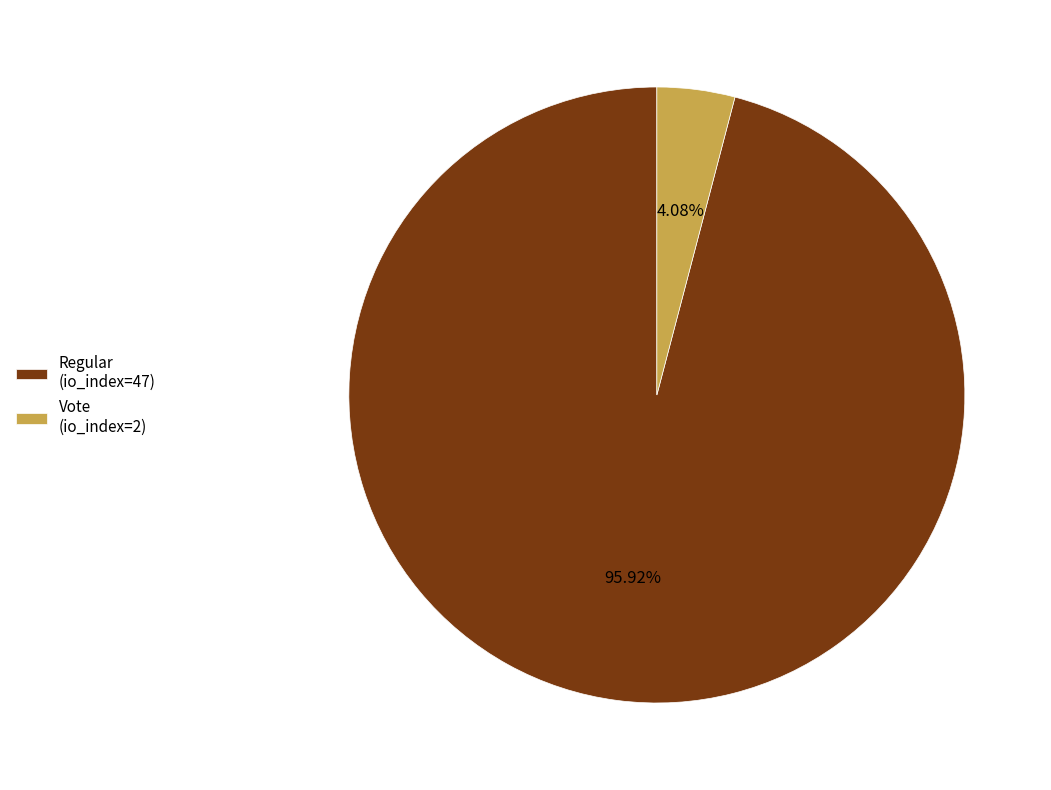

Is it true that Vote (io_index=2) is 4% of the pie?

True